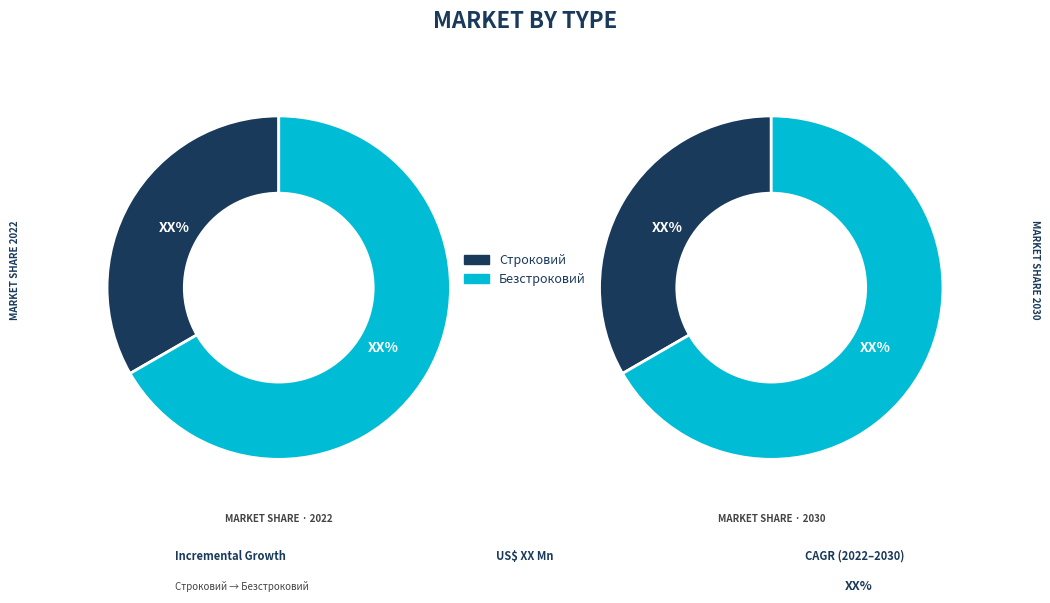

Combined, do Безстроковий and Строковий account for over 50%?

Yes